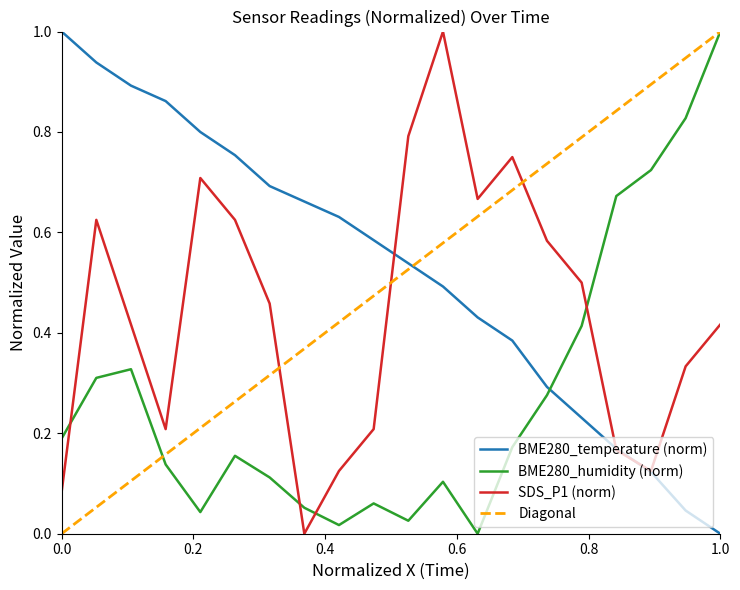

Reading left to right, what are all the values shown in this chart?

BME280_temperature: 1.0	0.9	0.9	0.9	0.8	0.8	0.7	0.7	0.6	0.6	0.5	0.5	0.4	0.4	0.3	0.2	0.2	0.1	0.0	0.0
BME280_humidity: 0.2	0.3	0.3	0.1	0.0	0.2	0.1	0.1	0.0	0.1	0.0	0.1	0.0	0.2	0.3	0.4	0.7	0.7	0.8	1.0
SDS_P1: 0.1	0.6	0.4	0.2	0.7	0.6	0.5	0.0	0.1	0.2	0.8	1.0	0.7	0.8	0.6	0.5	0.2	0.1	0.3	0.4